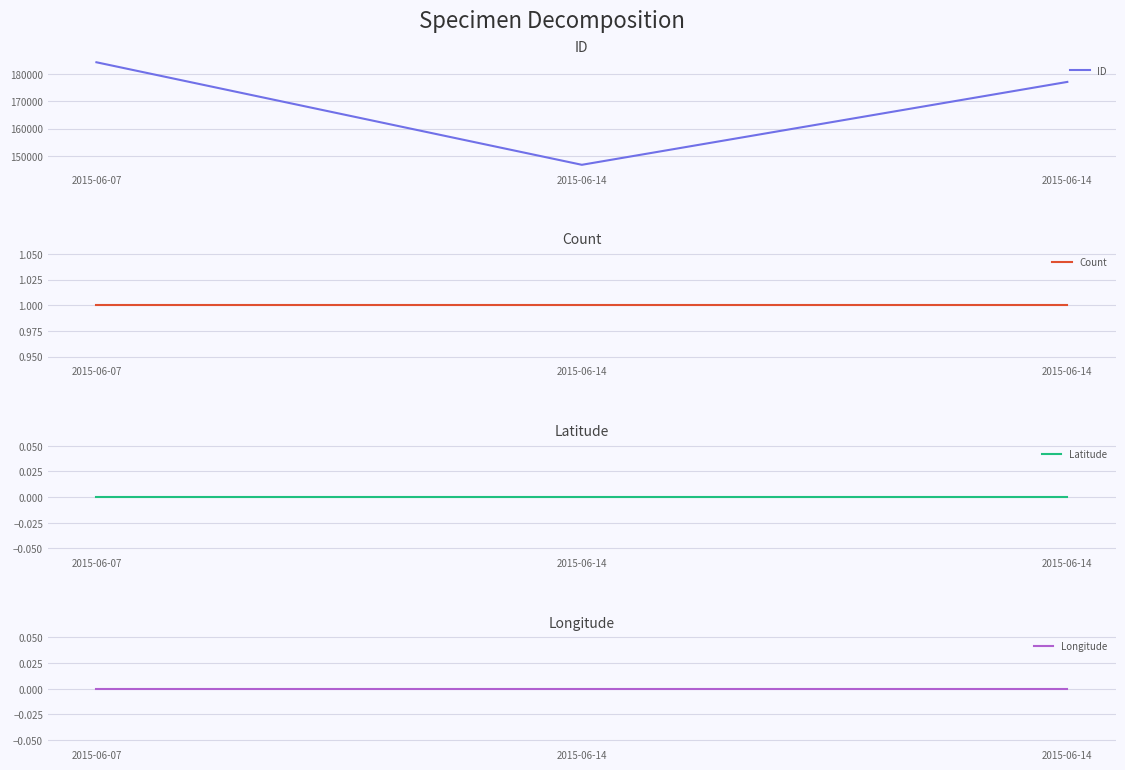

What is the spread (max minus min) of values at 2015-06-14?

146647